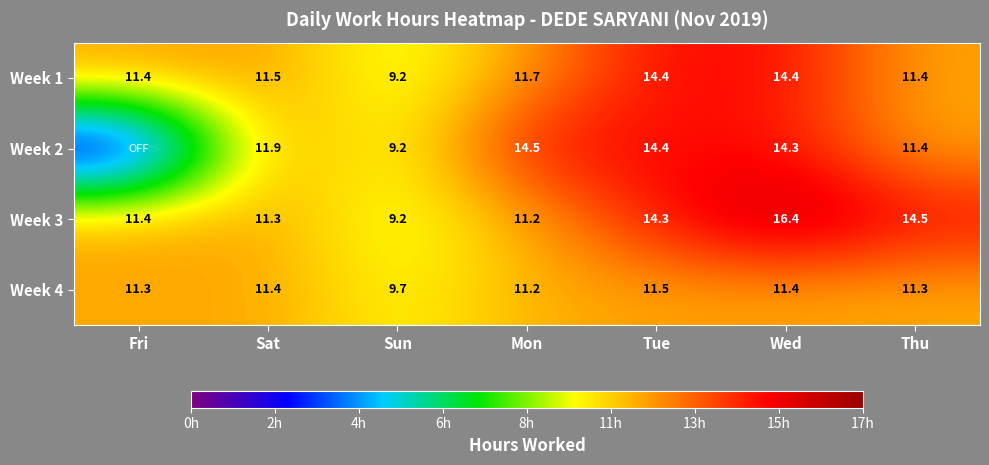

The value of Week 1 at Mon is 11.7. True or false?

True